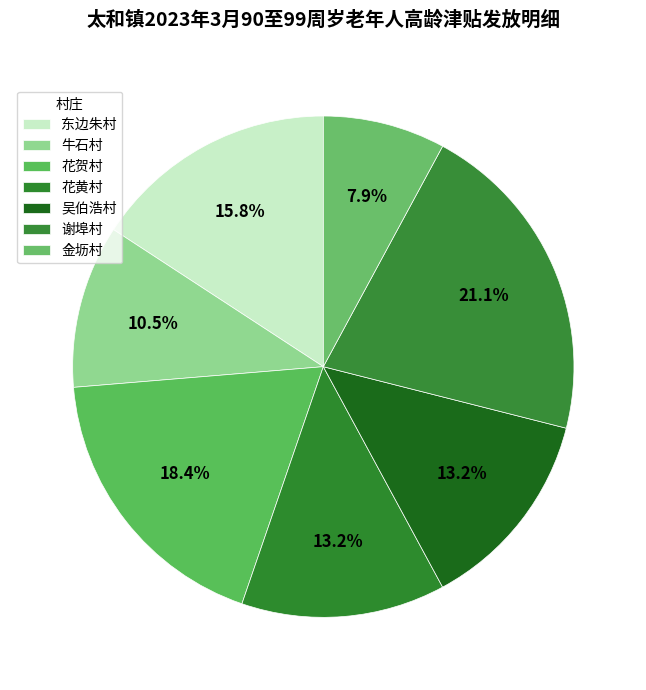

How many segments does this pie chart have?

7